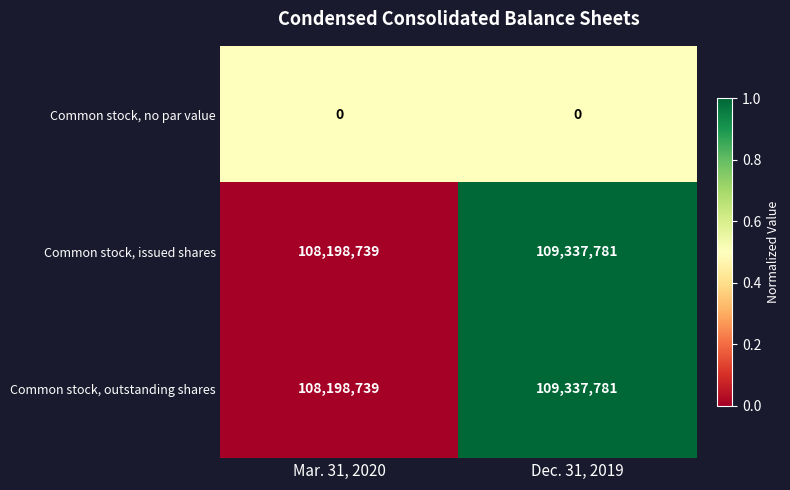

What is the difference between the highest and lowest values at Mar. 31, 2020?

108198739